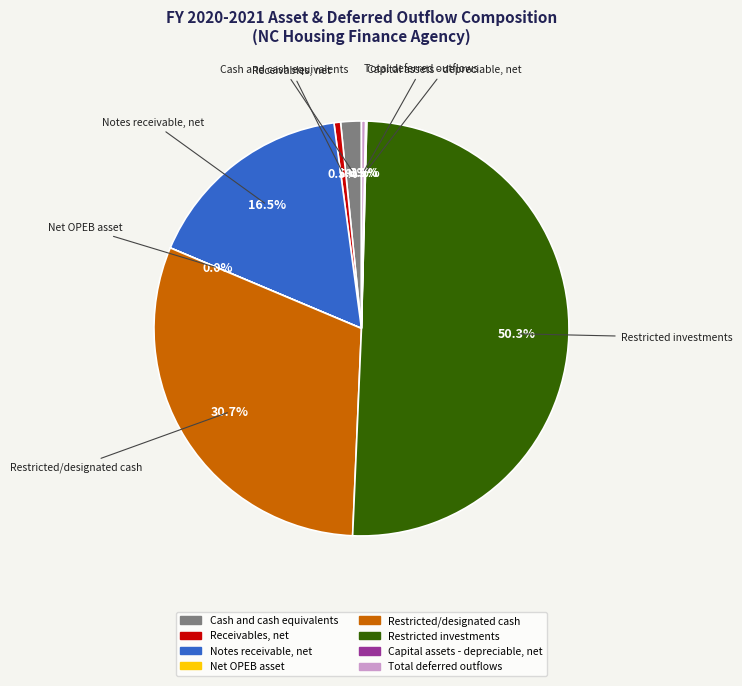

What is the majority slice?

Restricted investments